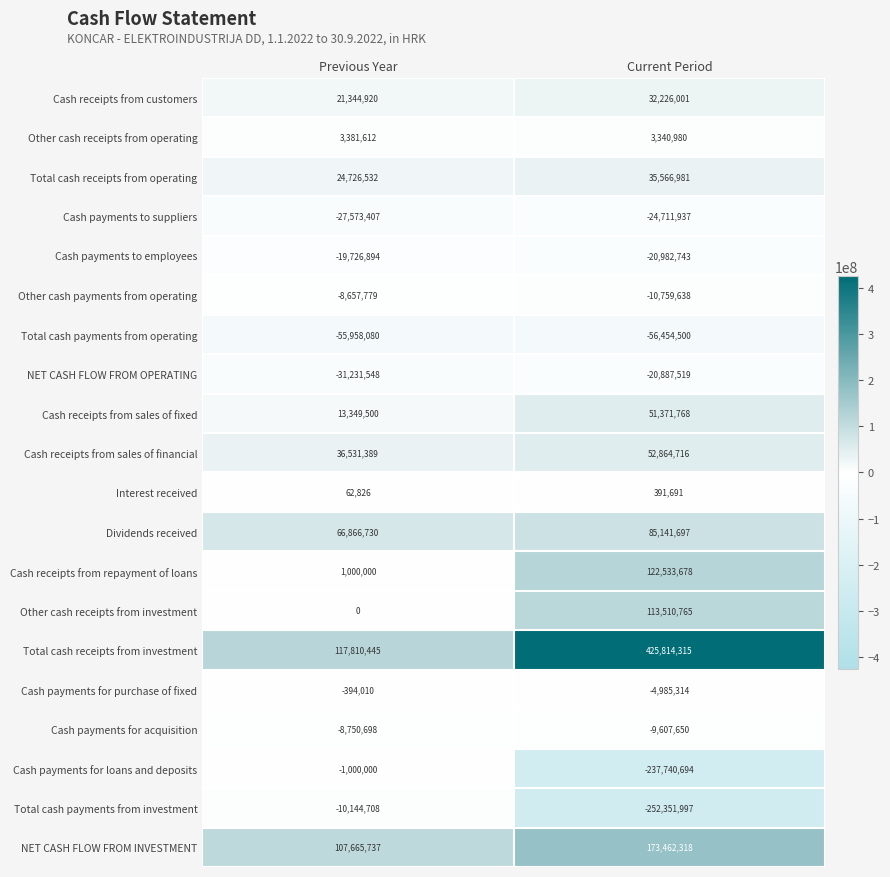

What is the approximate value of Cash payments for loans and deposits at Current Period?

-237740694